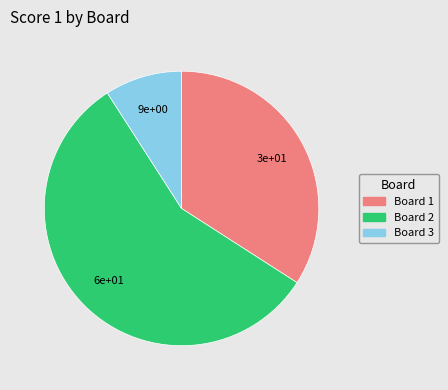

Is there a majority slice in this chart?

Yes